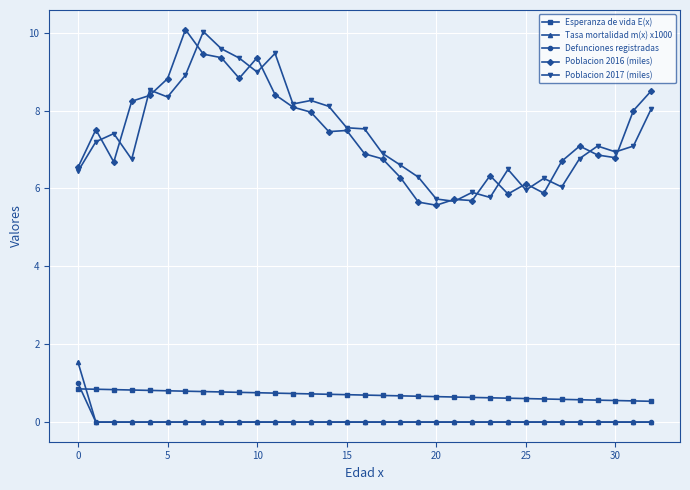

Which series has the widest spread of values?

Poblacion 2016 (miles)